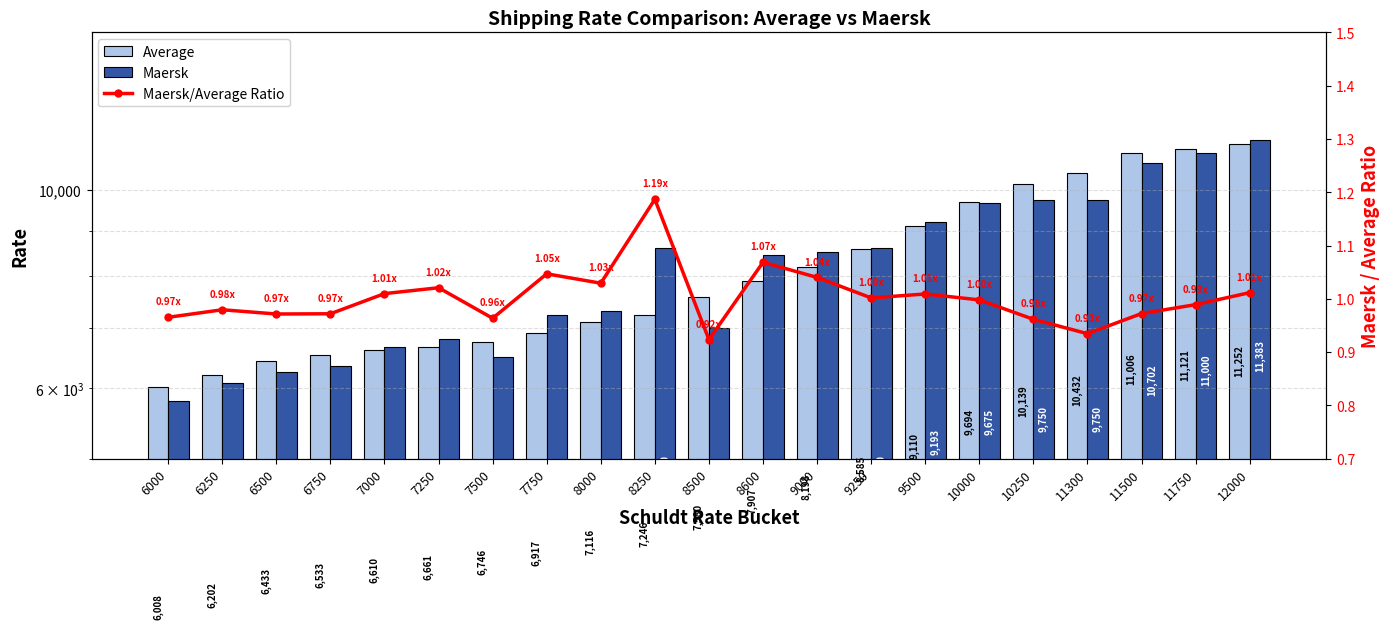

Where is Maersk/Average Ratio nearest to the value 1?

9250